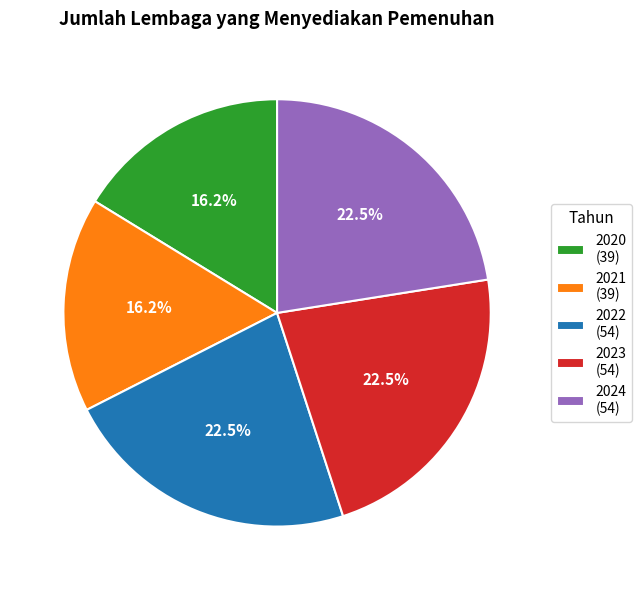

What percentage is NOT represented by 2024 (54)?

77.5%